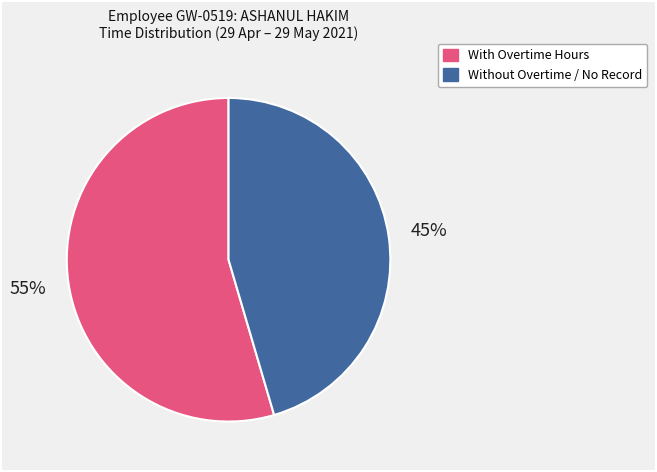

To the nearest percent, what is the average slice percentage?

50%